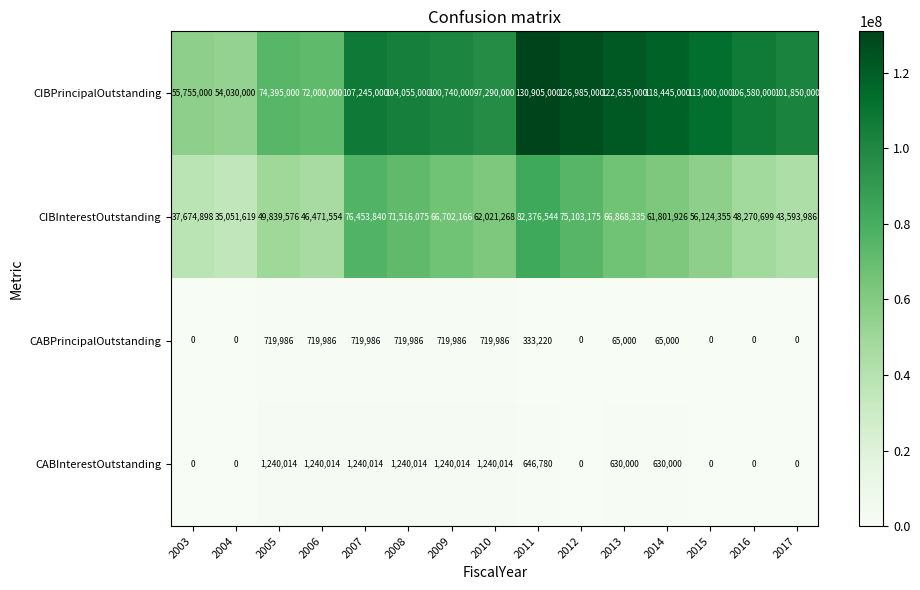

At which category does the chart reach its peak across all series?

2011